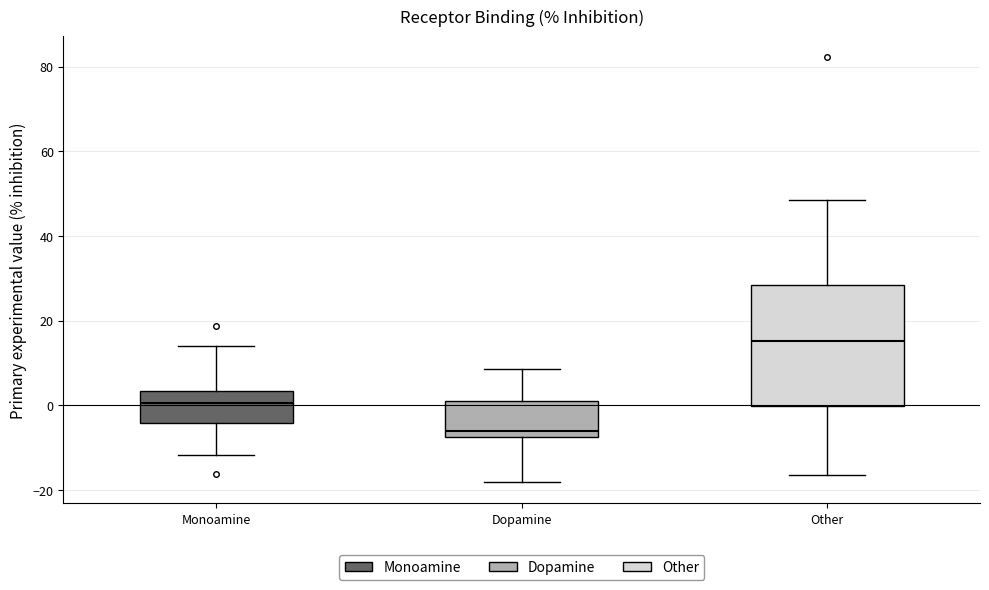

Comparing the boxes themselves (not the whiskers), which one is the tallest?

Other